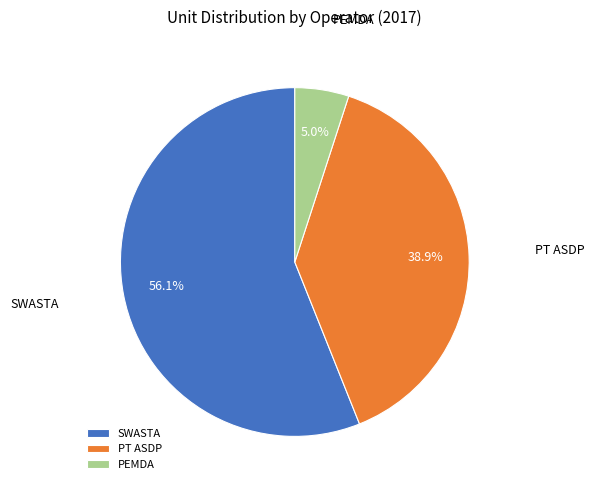

To the nearest percent, what is the combined percentage of PT ASDP and SWASTA?

95%